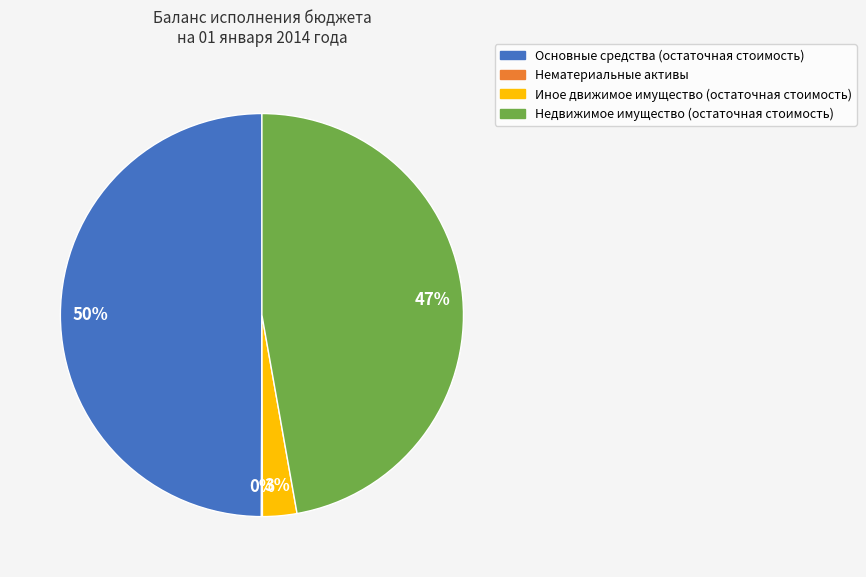

Which has a higher value, Основные средства (остаточная стоимость) or Иное движимое имущество (остаточная стоимость)?

Основные средства (остаточная стоимость)